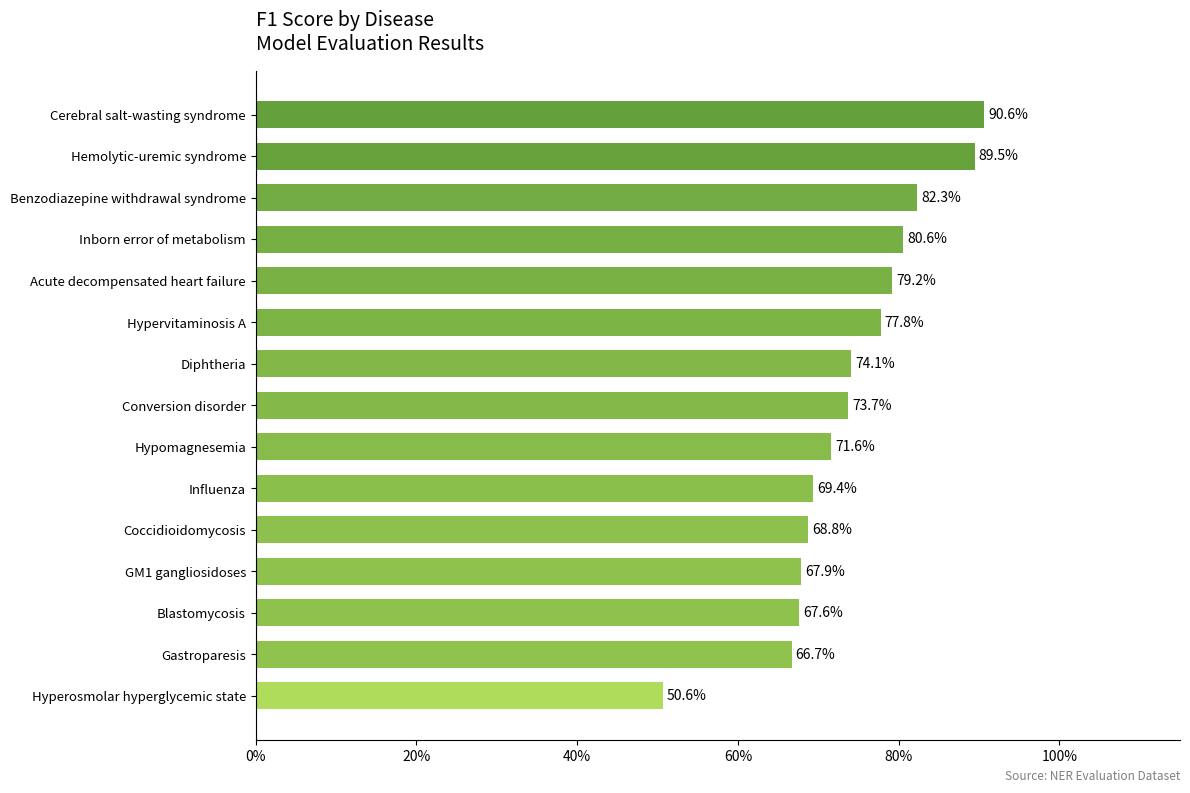

What is the maximum value shown in the chart?

0.9